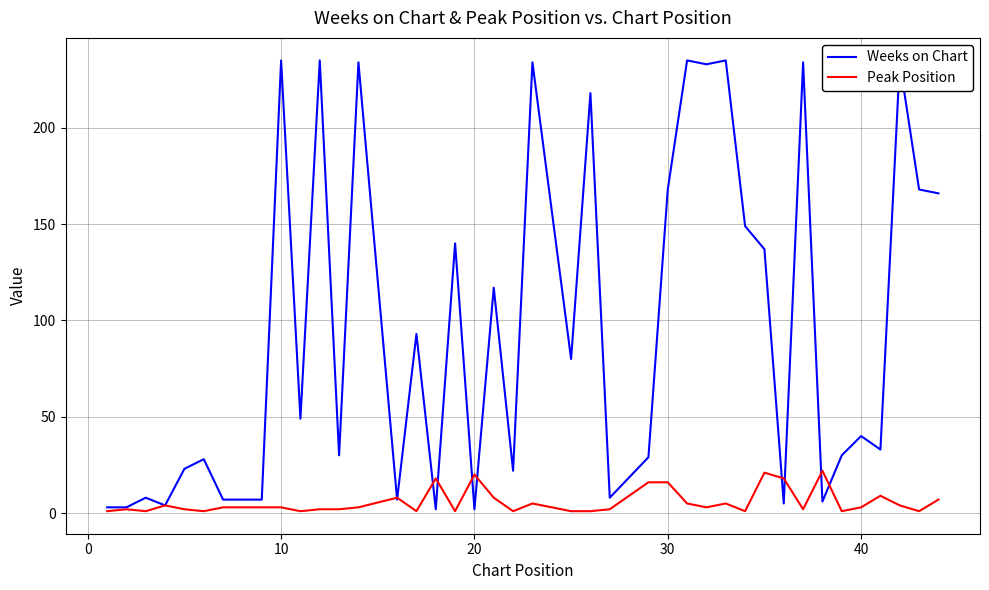

Which series has the widest spread of values?

Weeks on Chart